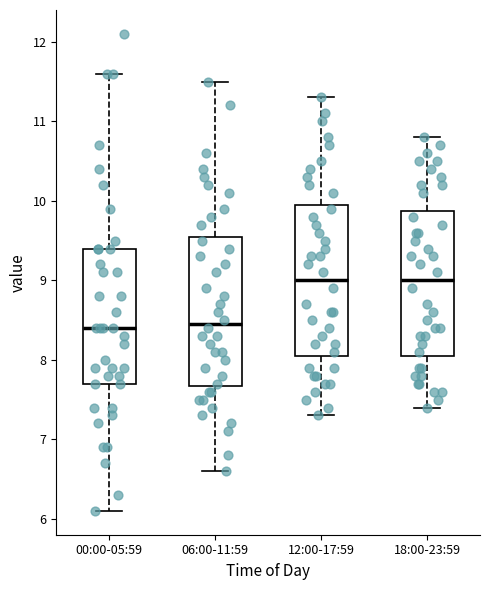

Reading left to right, transcribe this box plot: for each box, give where its median line is, the range the box spans, and where its two whiskers end, as read against the y-axis. The values are not printed on the chart, so give them approximately, as read against the axis.

00:00-05:59: median 8.4, box 7.7 to 9.4, whiskers 6.1 to 11.6
06:00-11:59: median 8.5, box 7.7 to 9.6, whiskers 6.6 to 11.5
12:00-17:59: median 9.0, box 8.1 to 10.0, whiskers 7.3 to 11.3
18:00-23:59: median 9.0, box 8.1 to 9.9, whiskers 7.4 to 10.8